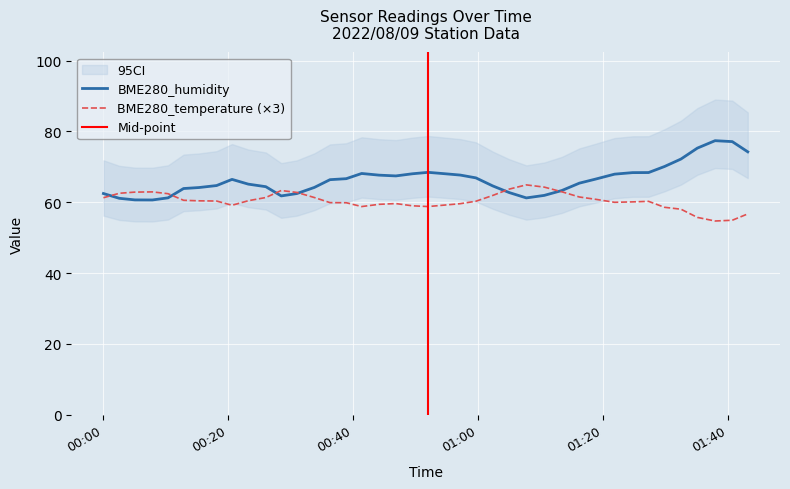

True or false: Signal and BME280_humidity intersect in this chart.

False